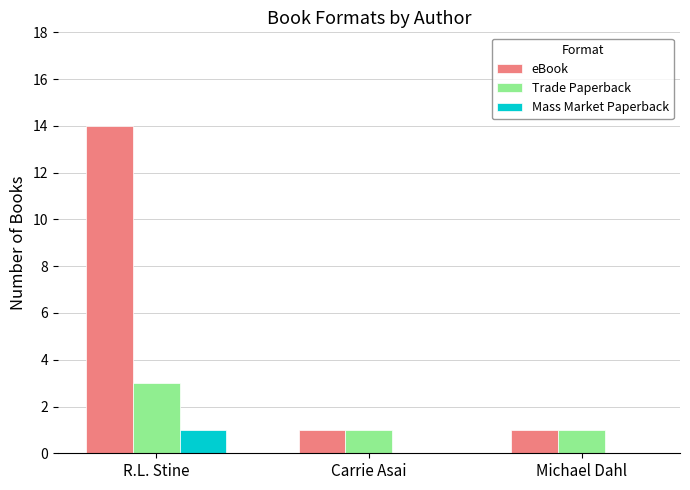

The value of Trade Paperback at Carrie Asai is 1. True or false?

True